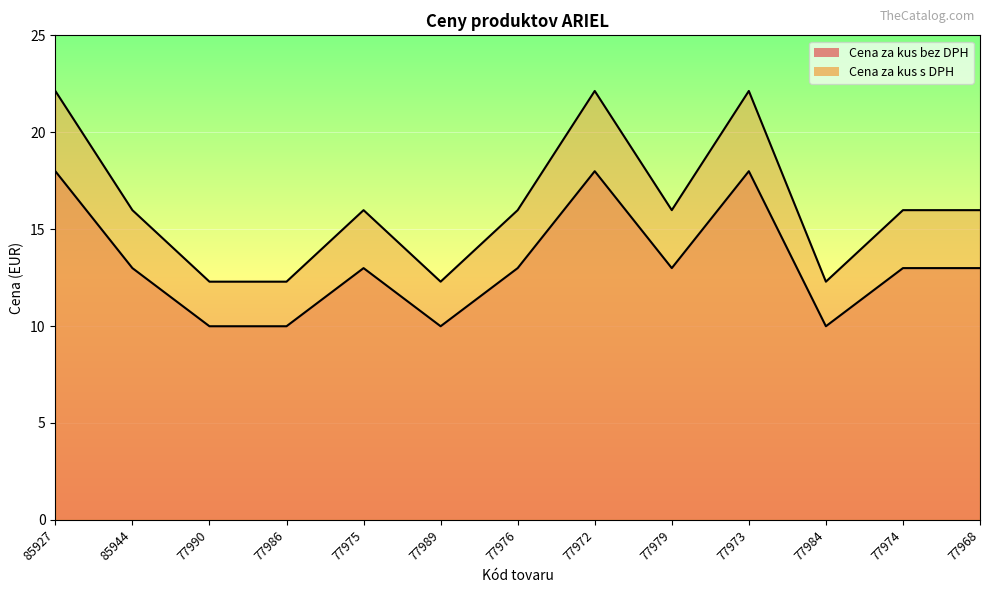

What value does the Cena za kus bez DPH series have at 85944?

13.0